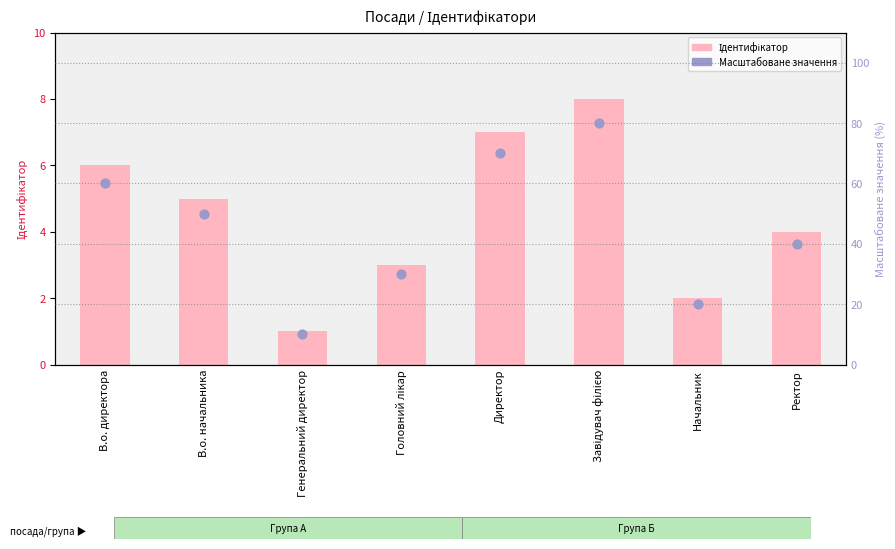

Which series contains the highest Y value?

Масштабоване значення